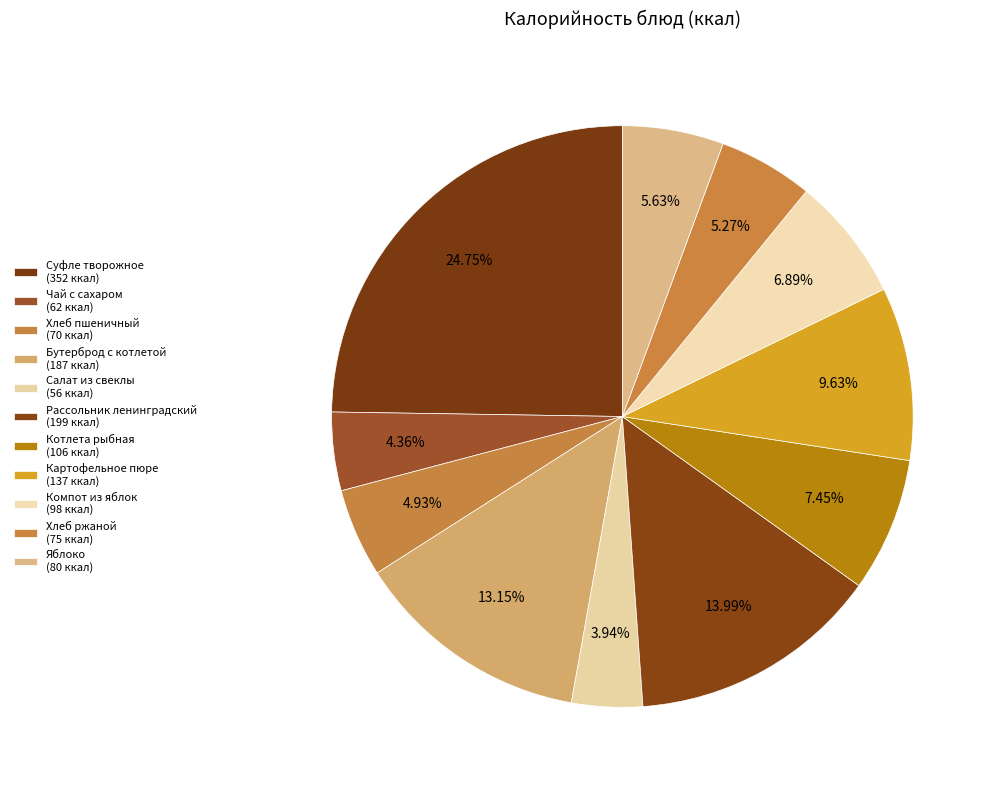

How many slices are in this pie chart?

11